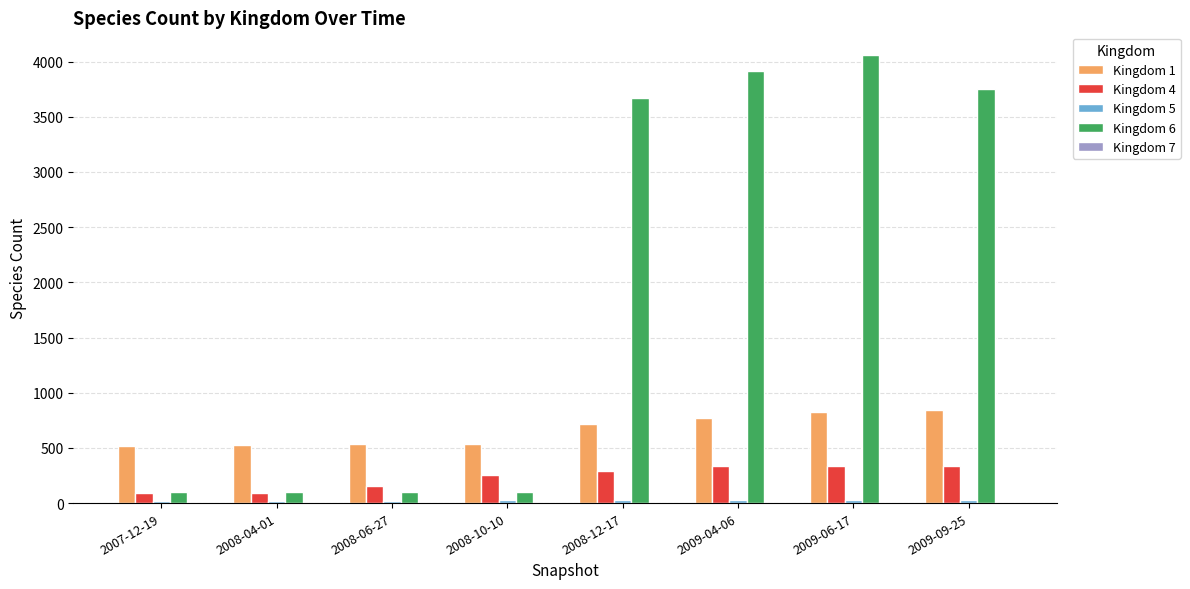

Are the bars grouped side by side (vs. stacked)?

Yes